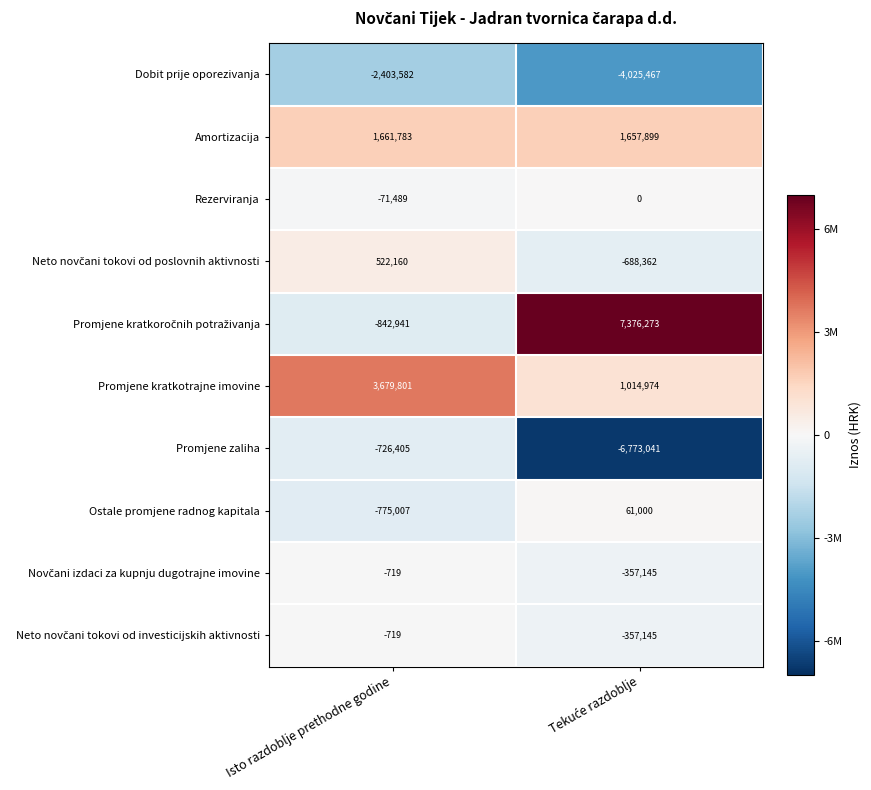

The value of Promjene zaliha at Isto razdoblje prethodne godine is -726405. True or false?

True